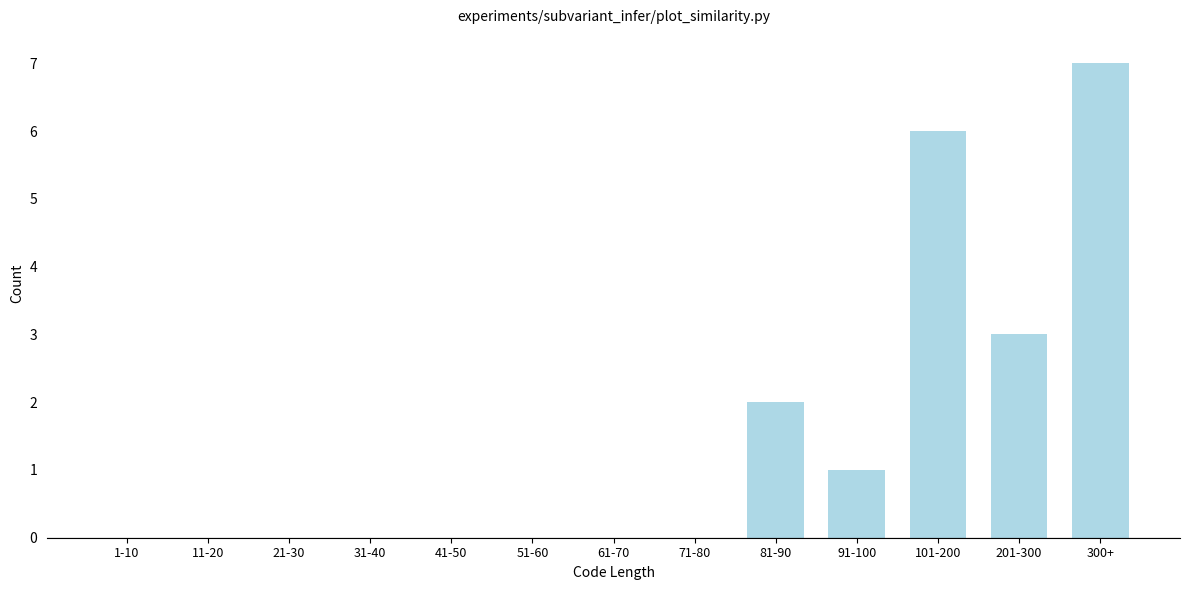

Reading left to right, list all the values displayed in this chart.

1-10=0	11-20=0	21-30=0	31-40=0	41-50=0	51-60=0	61-70=0	71-80=0	81-90=2	91-100=1	101-200=6	201-300=3	300+=7